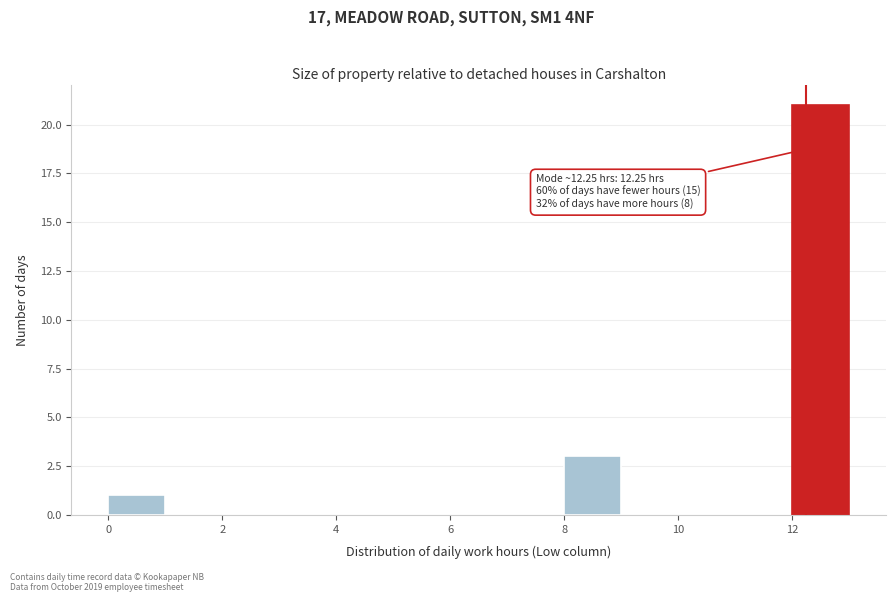

Over which range of the x-axis is the bar tallest?

12 to 13